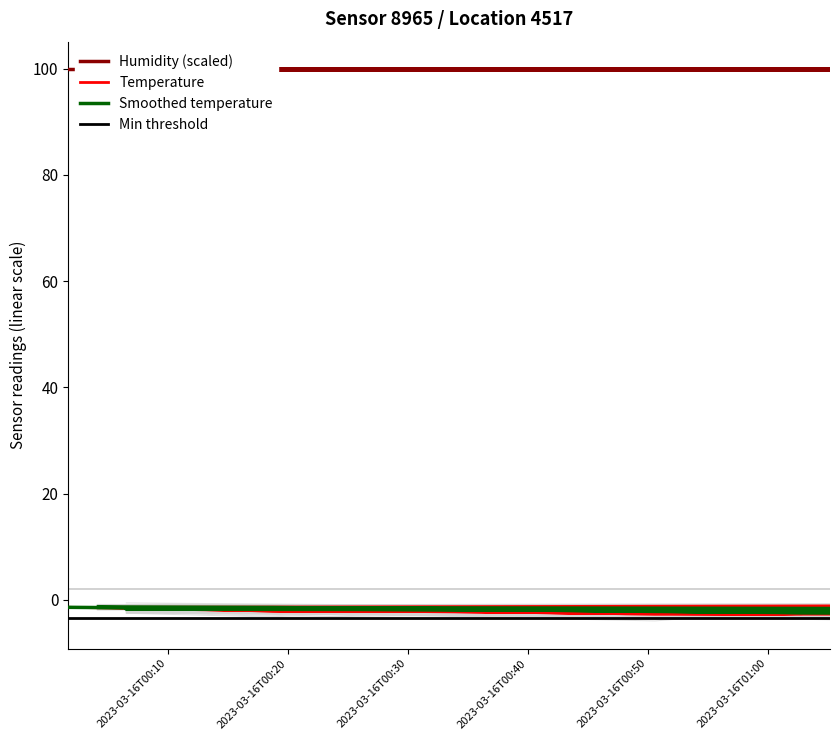

Is it true that the value at 2023-03-16T00:06:32 is -1.0?

False